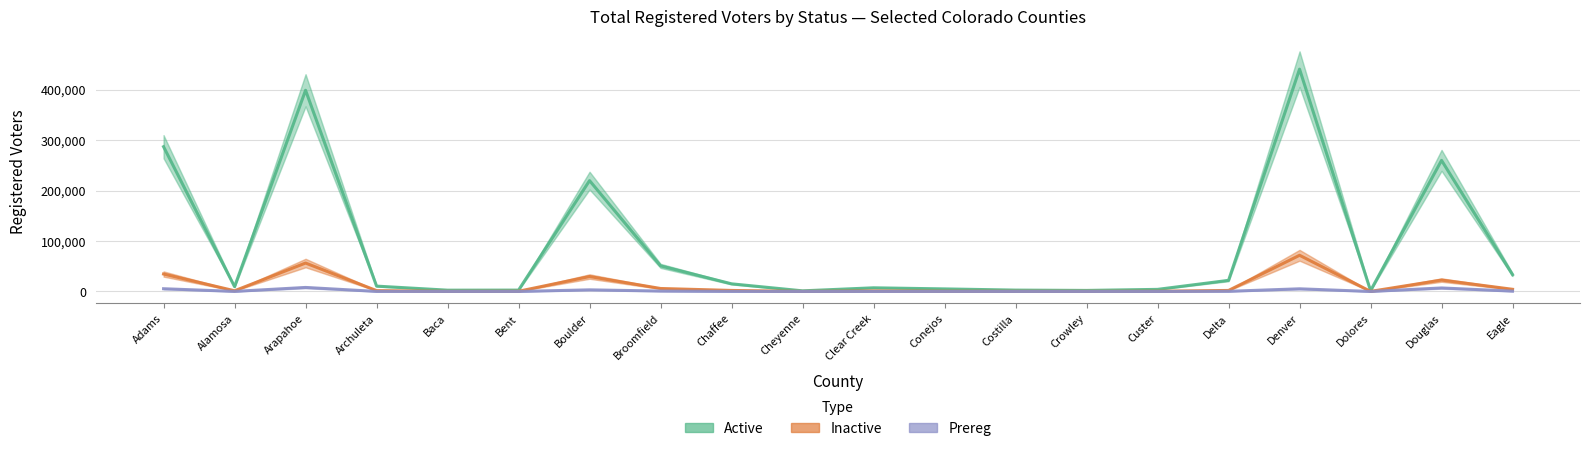

How many interior local peaks does the Inactive series have?

5